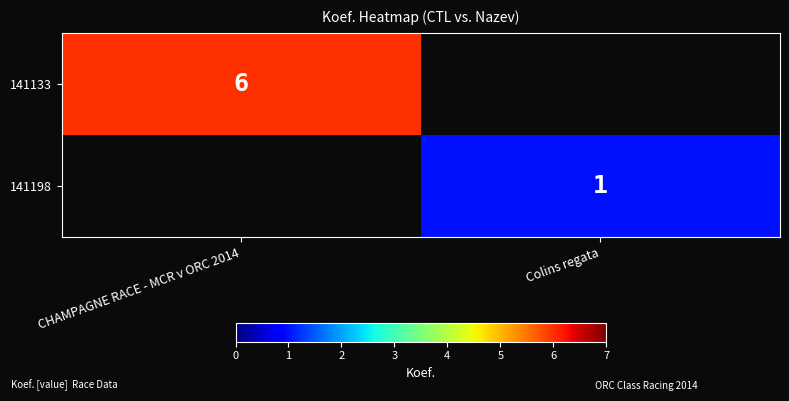

Count the number of data series in this chart.

2